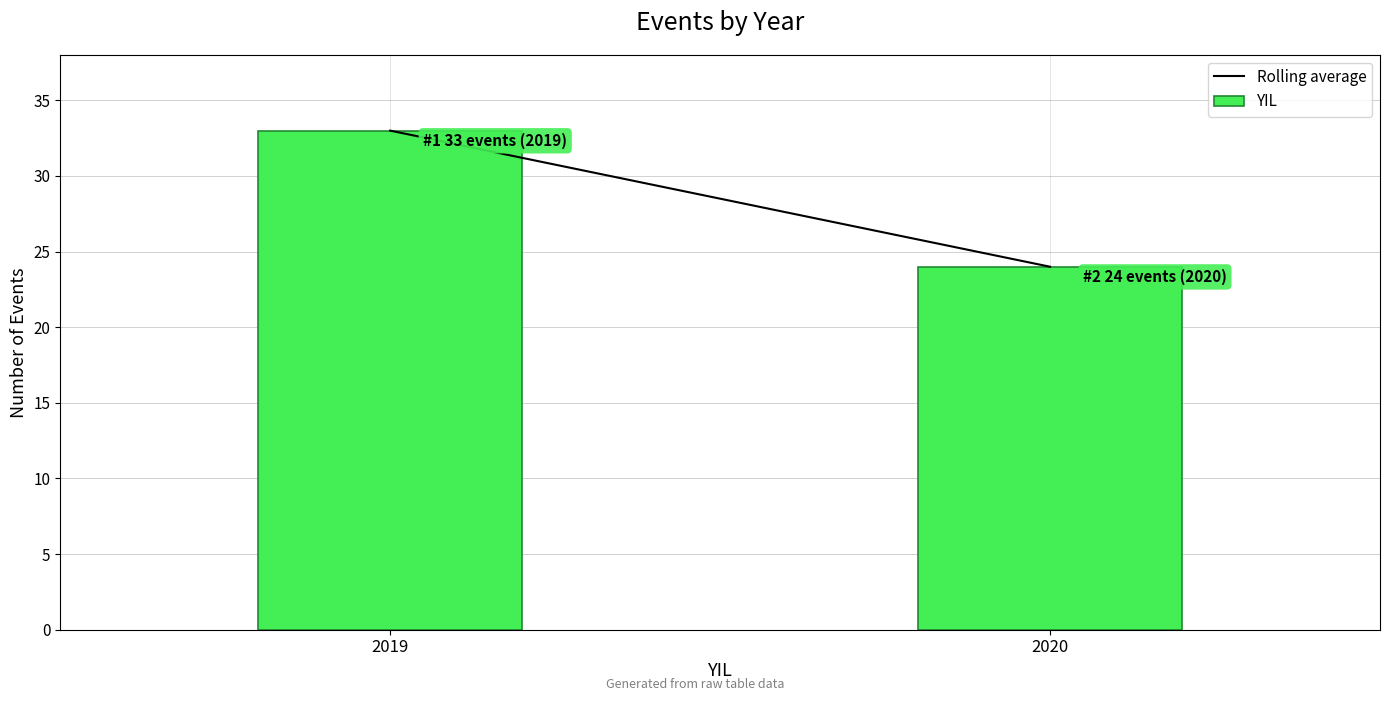

Reading left to right, what are all the values shown in this chart?

33	24